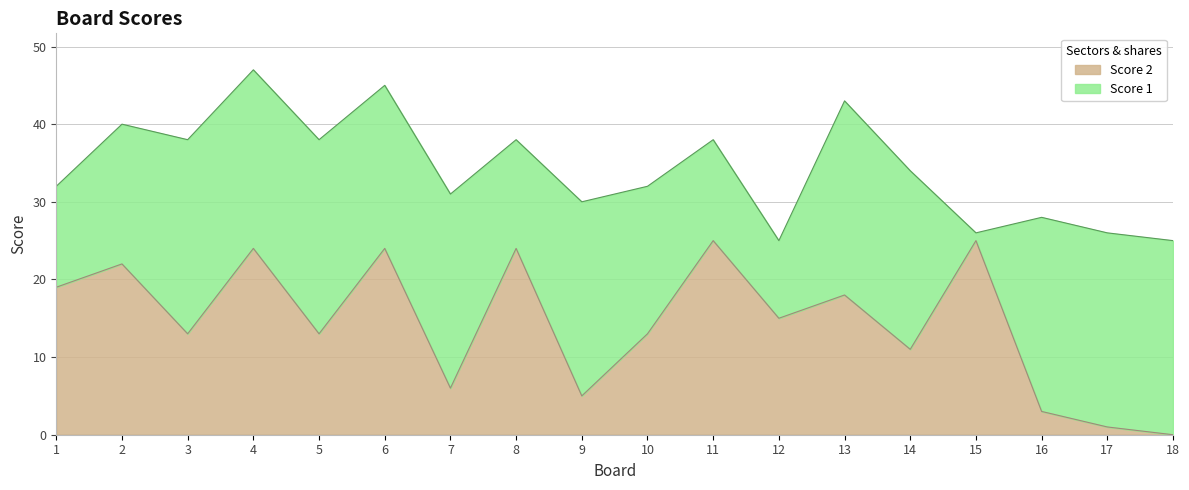

What is the difference between the values at 9 and 13?

13